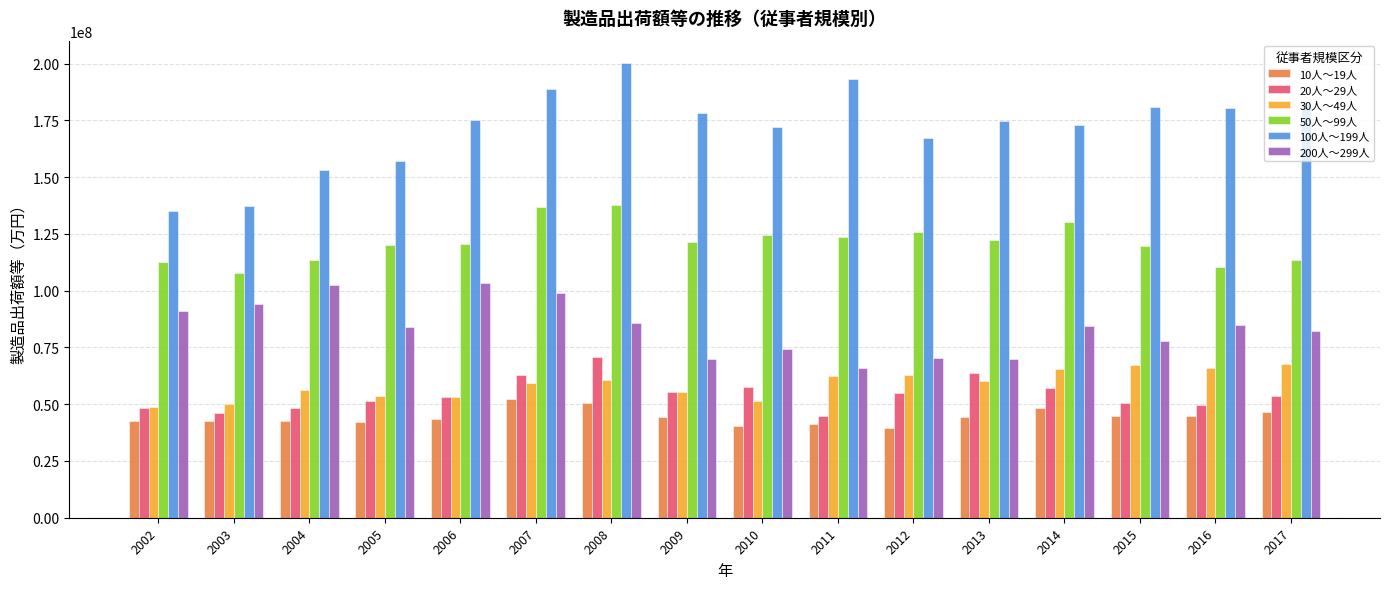

What is the difference between the highest and lowest values at 2009?

133734993